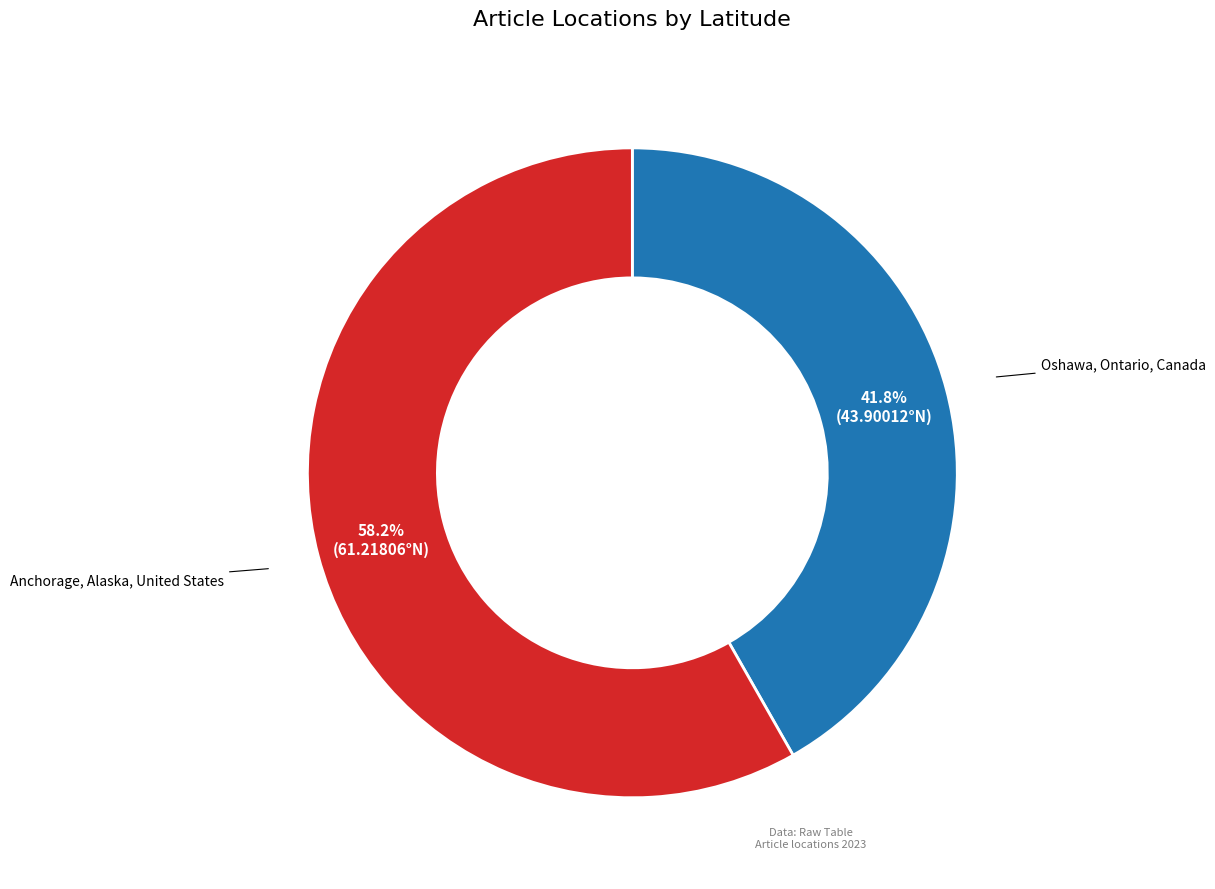

Which category accounts for the majority?

Anchorage, Alaska, United States